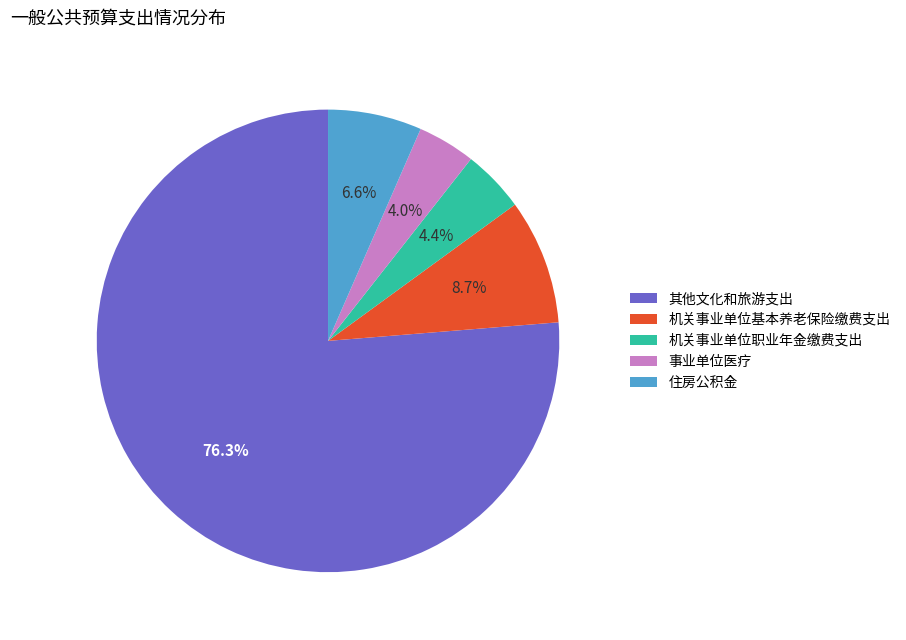

To the nearest percent, what is the difference between the largest and smallest slice percentages?

72%